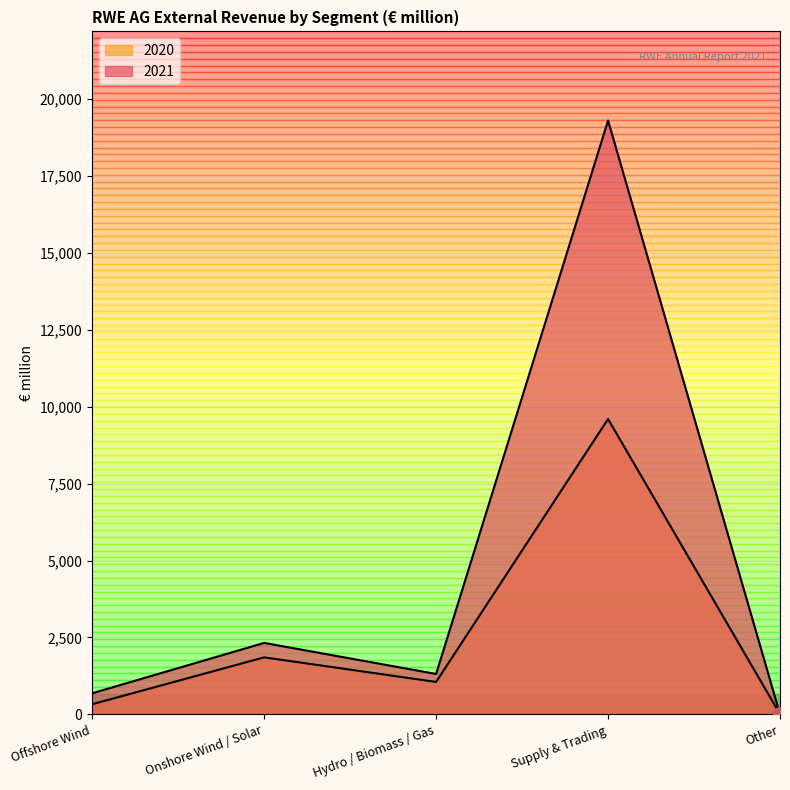

Reading left to right, what are all the values shown in this chart?

2021: 688	2324	1315	19296	4
2020: 332	1855	1056	9597	9